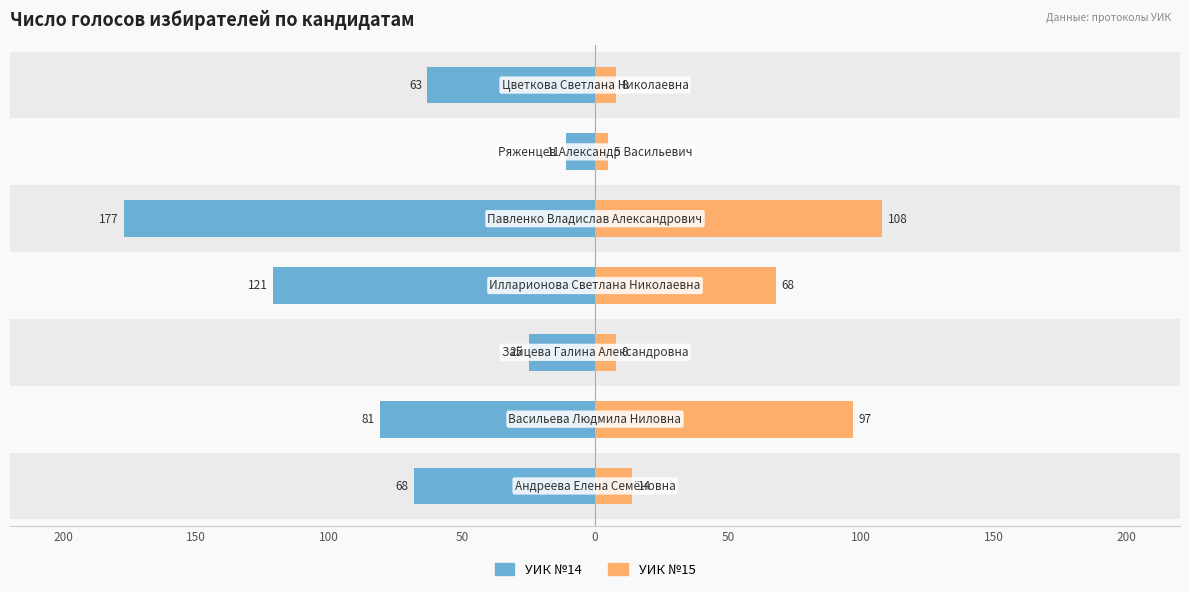

Which series has the largest total across all categories?

УИК №14